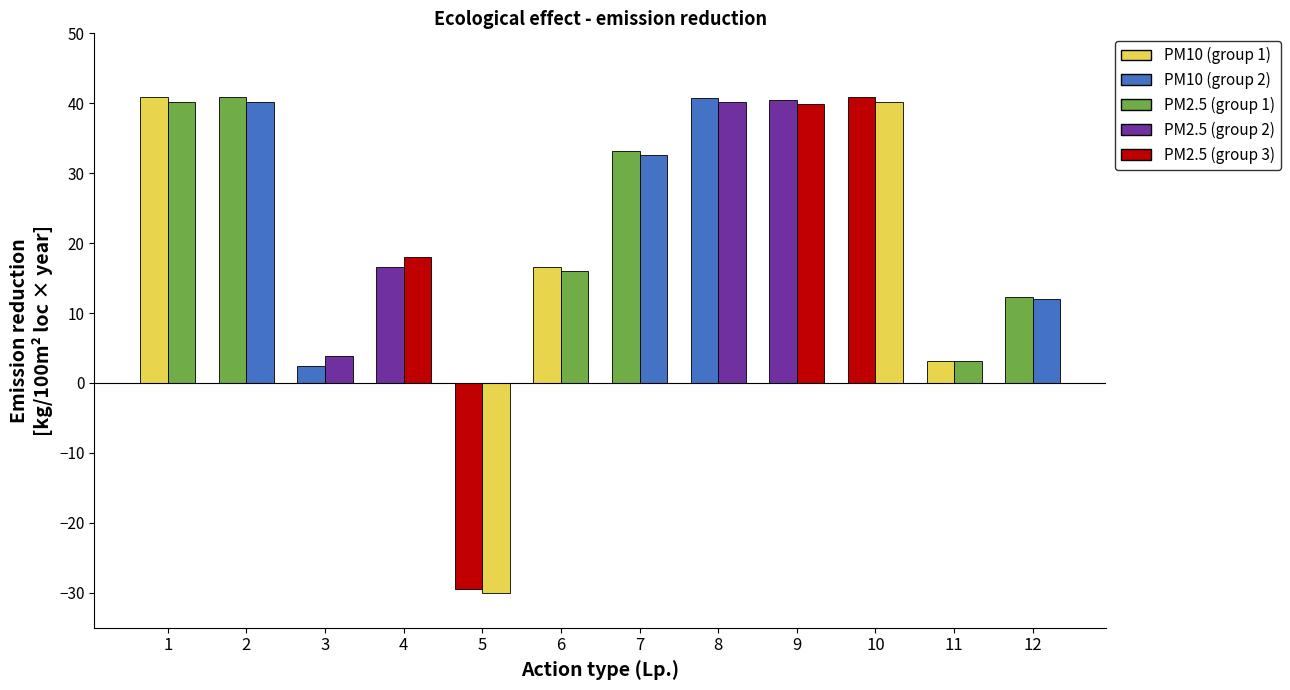

How many groups of bars are there?

12